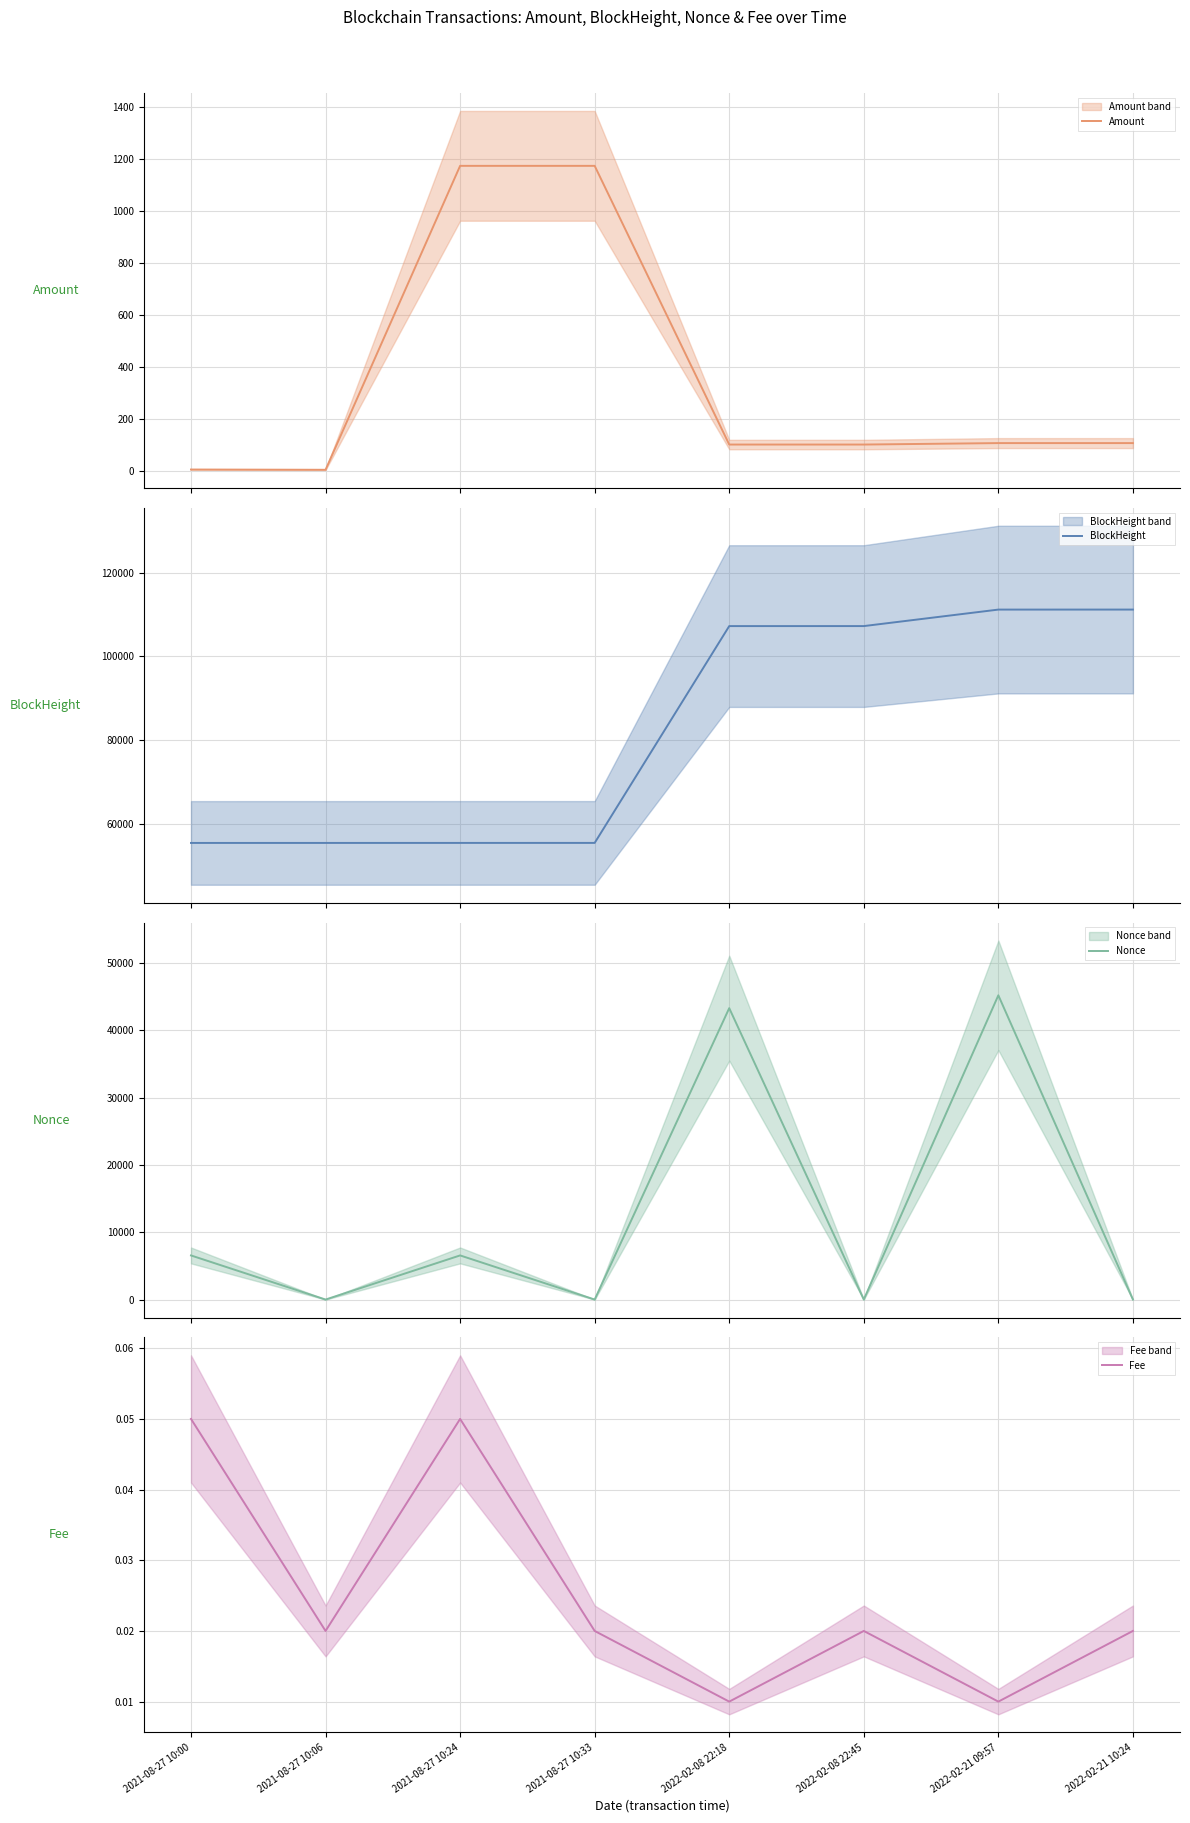

What is the sum of all BlockHeight values?

658626